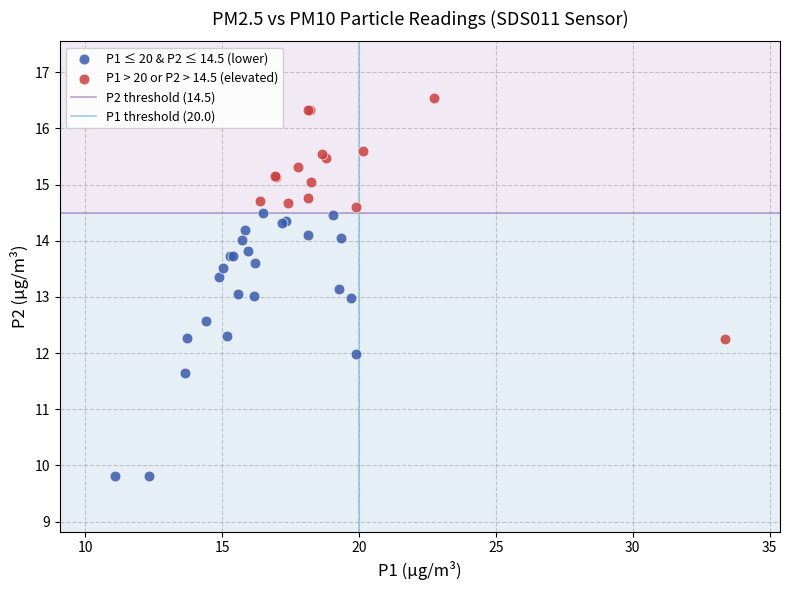

Which series contains the lowest Y value?

P1 ≤ 20 & P2 ≤ 14.5 (lower)